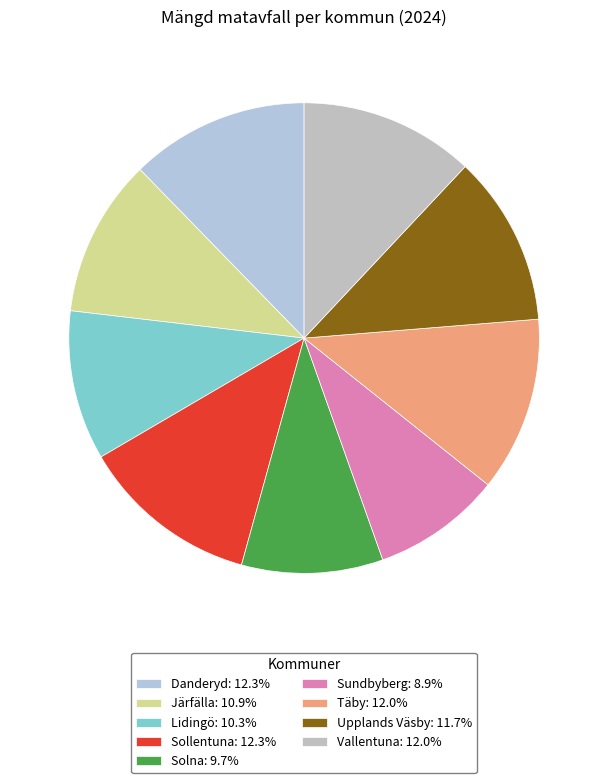

Count the number of slices in the pie.

9